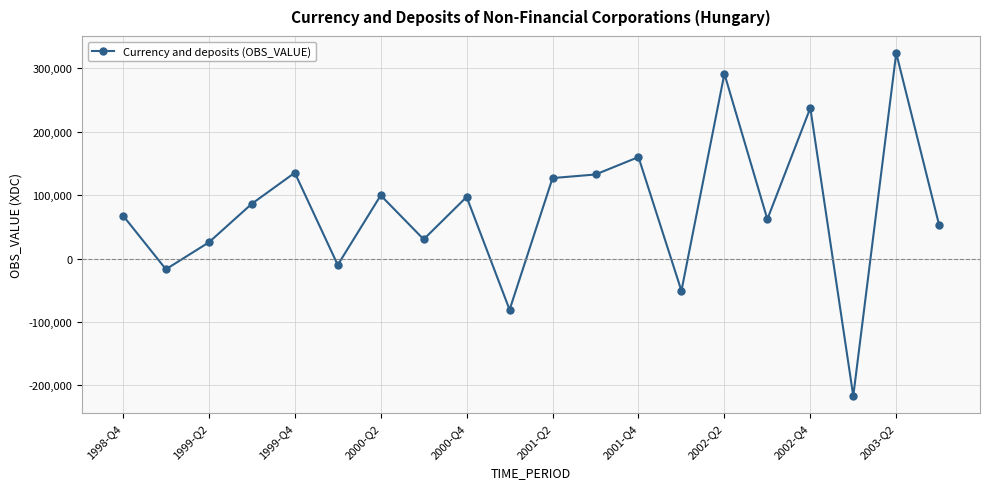

What is the value of the 20th point from the left?

52408